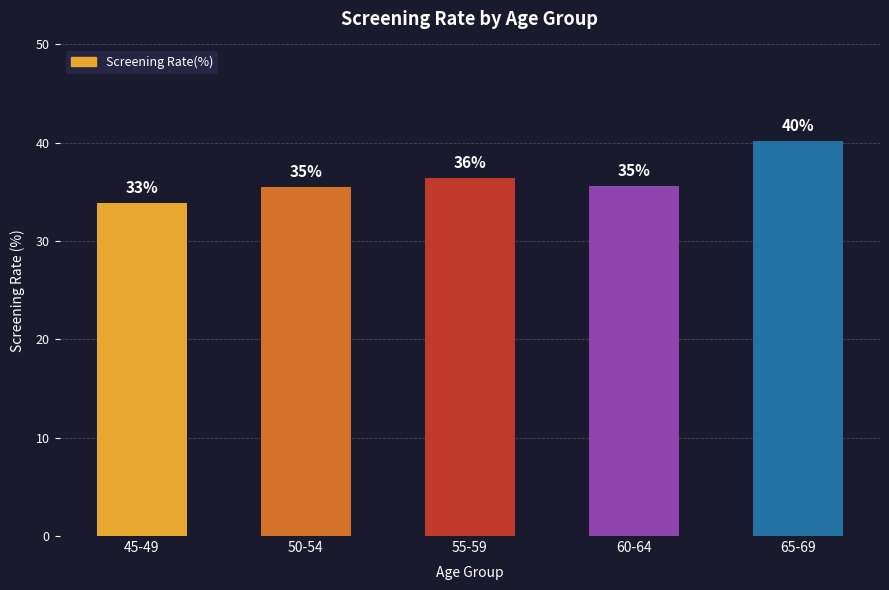

What is the sum of the values at 50-54 and 60-64?

71.1